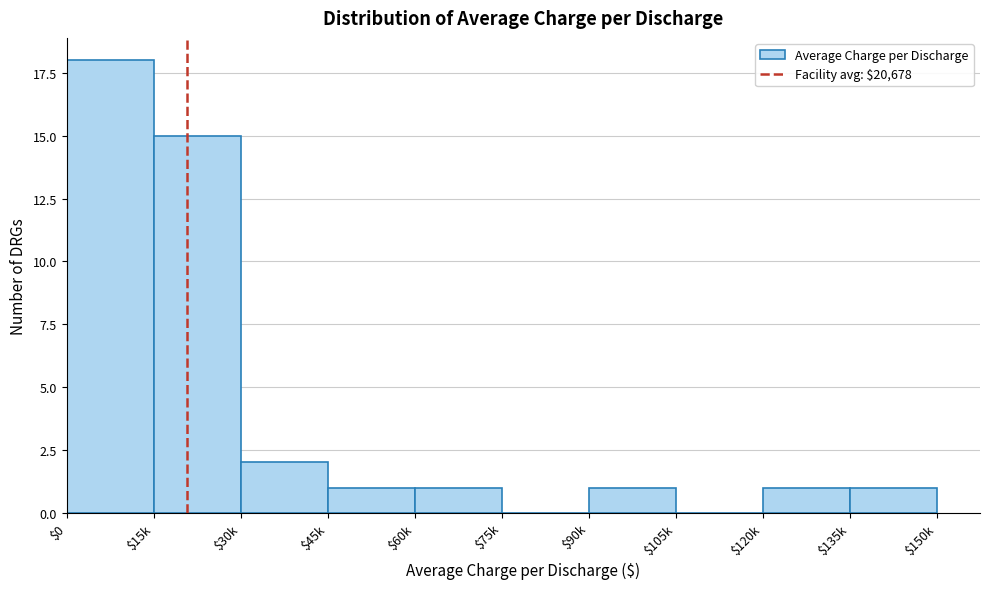

Which label corresponds to the largest value in the chart?

$0